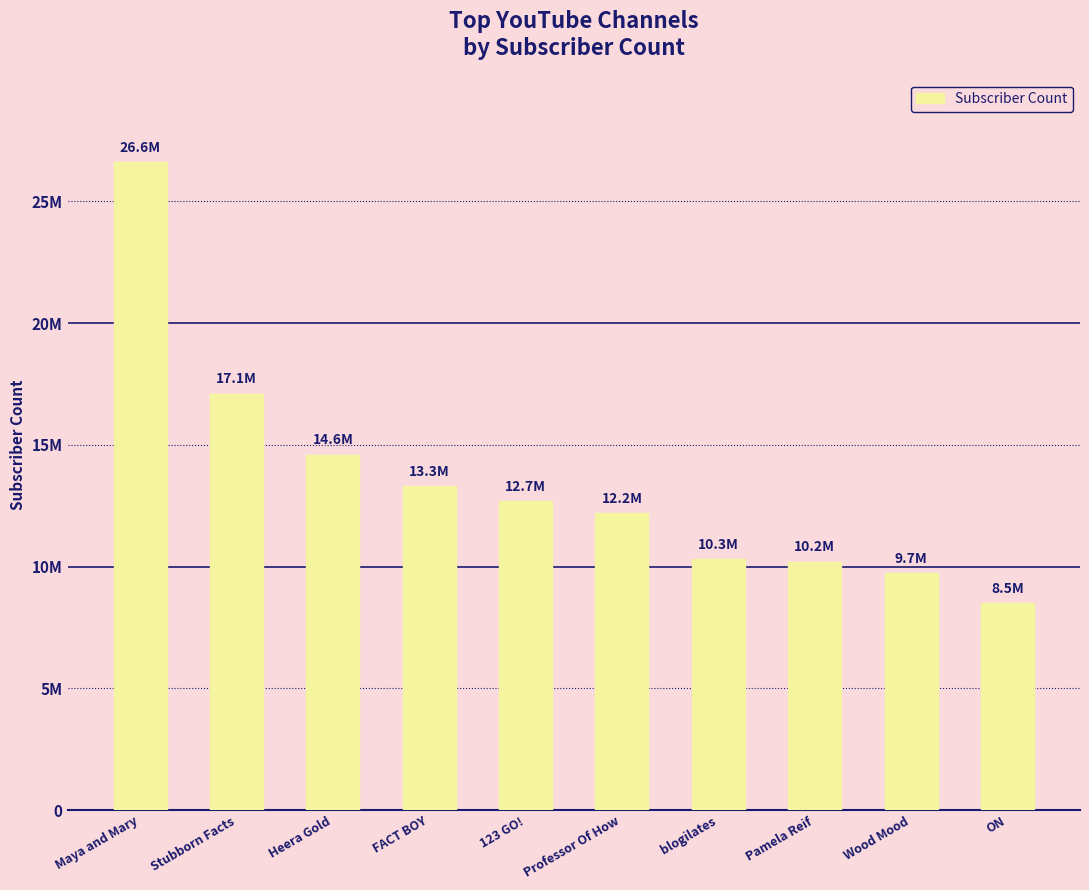

What is the label of the 10th bar from the left?

ON